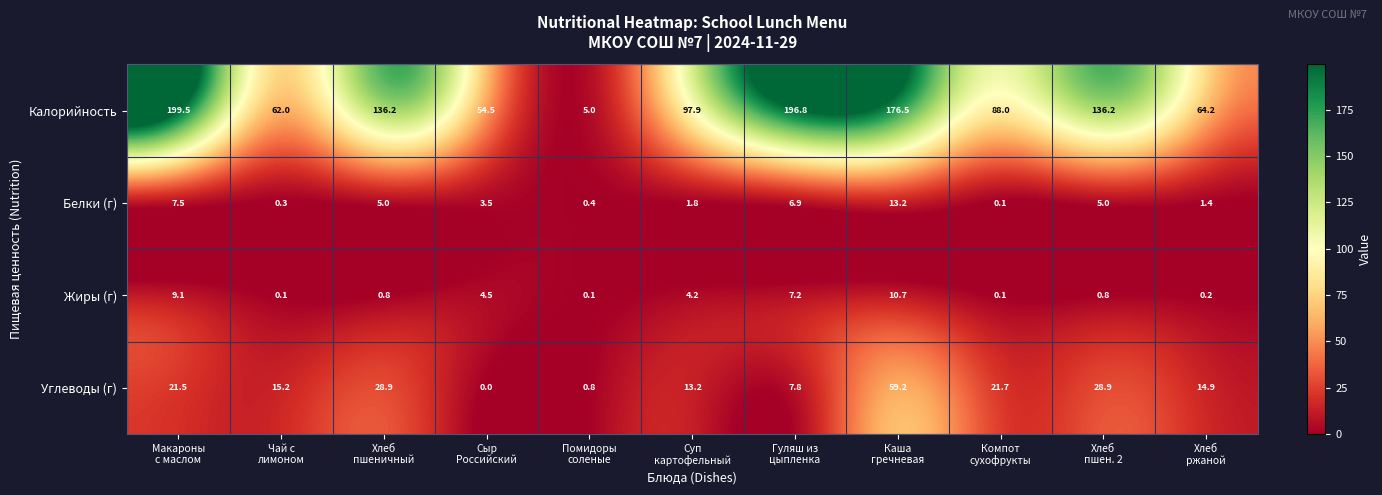

Which series has the widest spread of values?

Калорийность